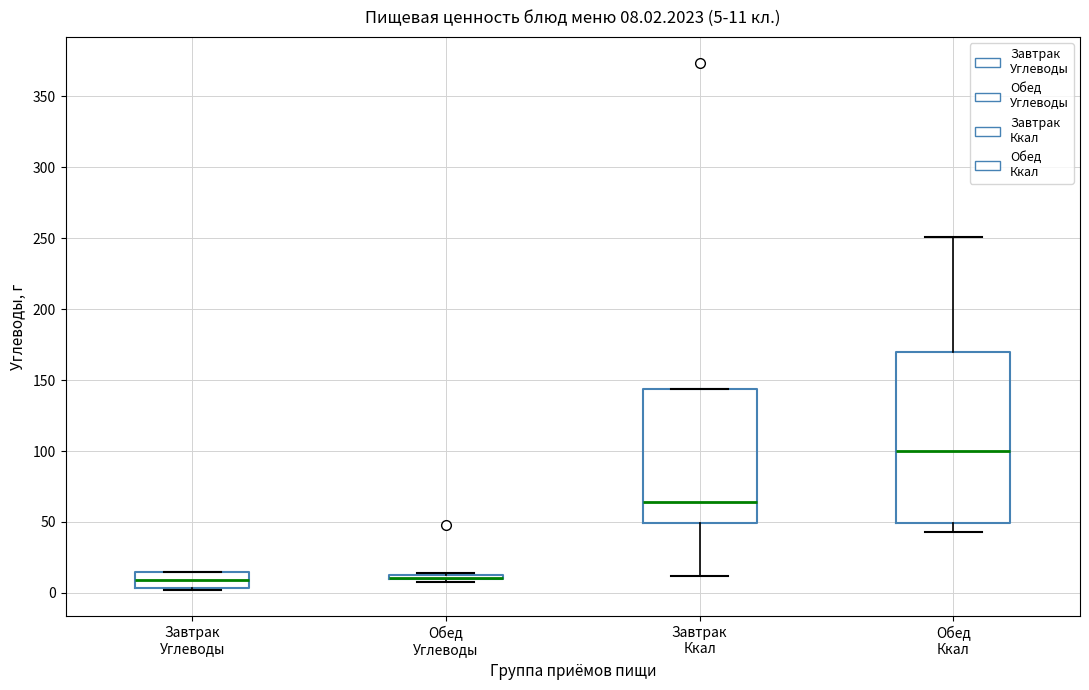

Which box is the tallest, from its lower edge to its upper edge?

Обед Ккал